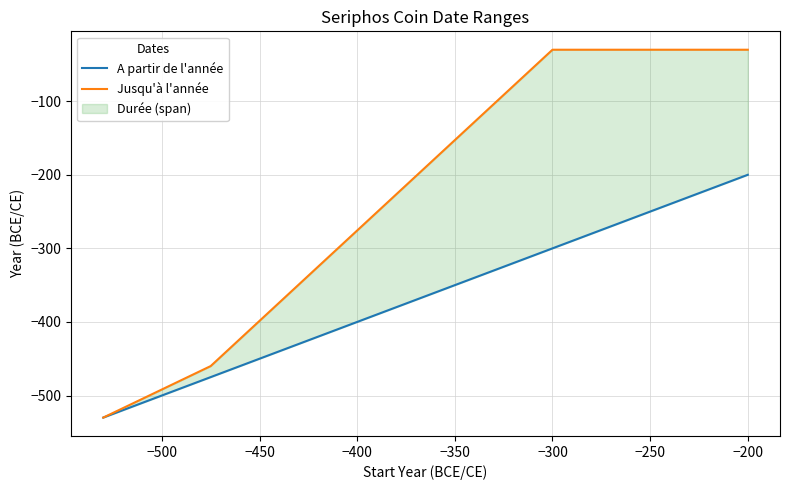

The value of A partir de l'année at −300 is -428. True or false?

False